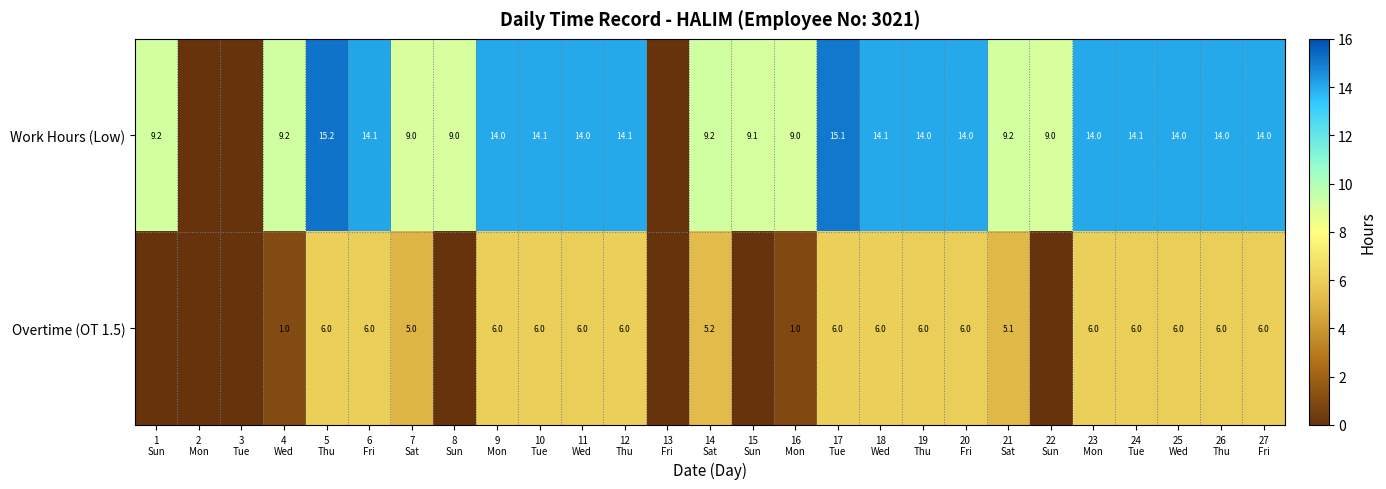

What is the difference between the Overtime (OT 1.5) values at 26 Thu and 13 Fri?

6.0